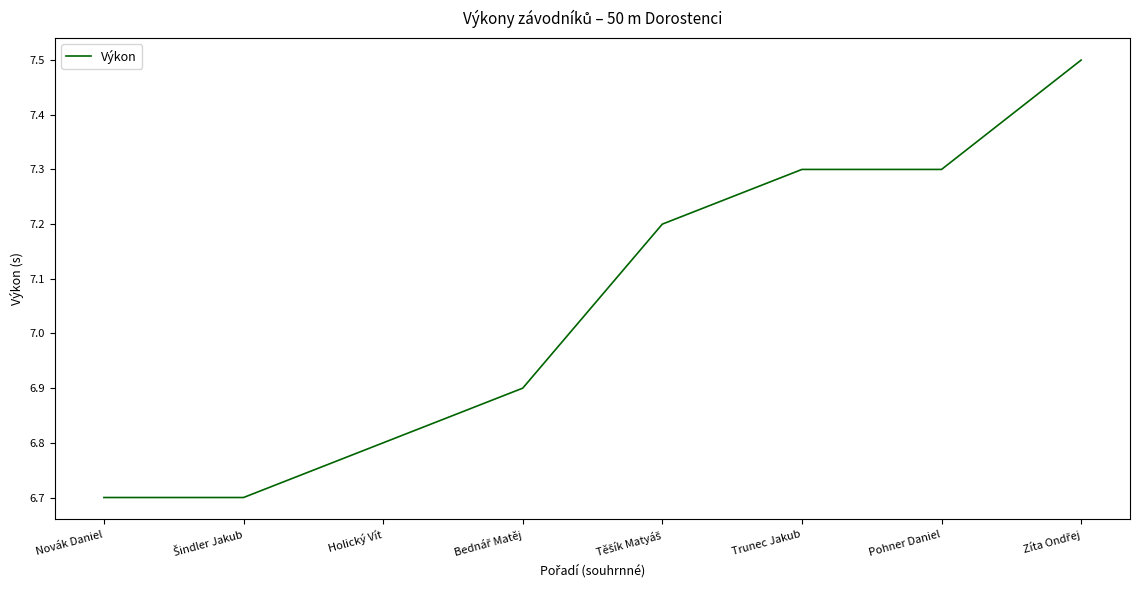

What is the sum of all values?

56.4